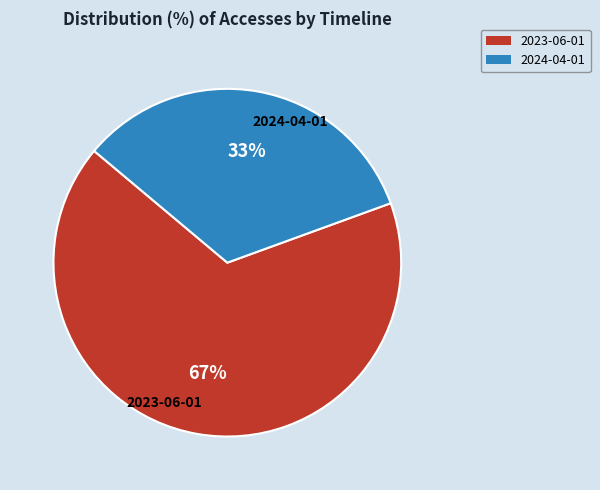

Is the sum of 2024-04-01 and 2023-06-01 greater than half?

Yes